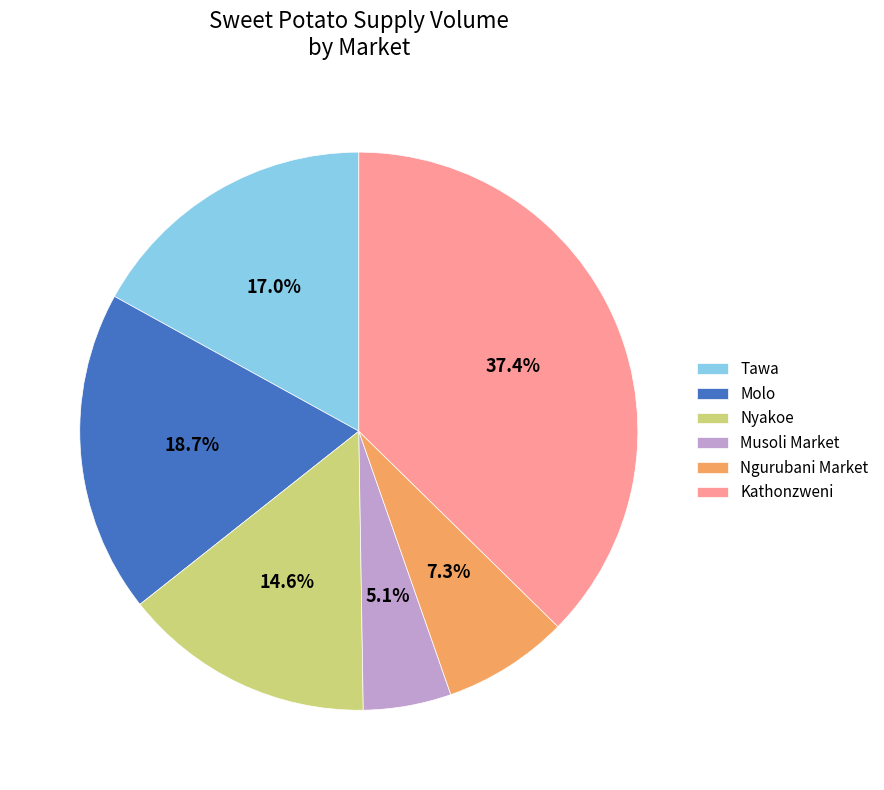

To the nearest percent, what is the average slice percentage?

17%